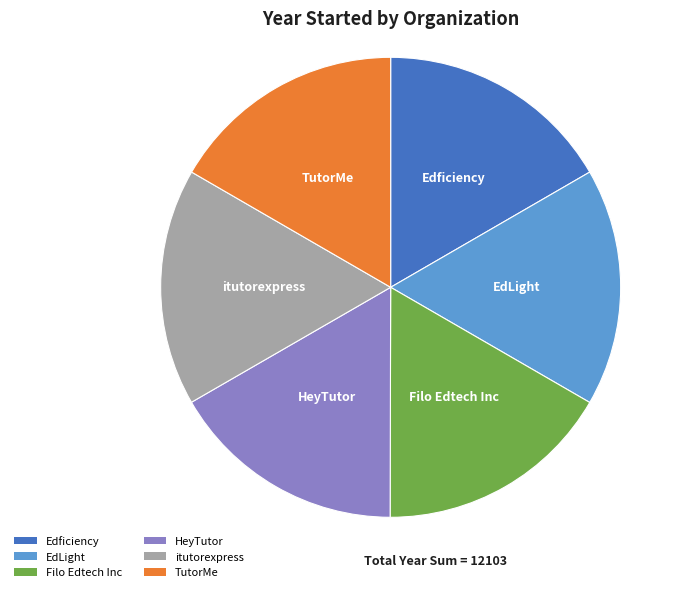

Count the number of slices in the pie.

6